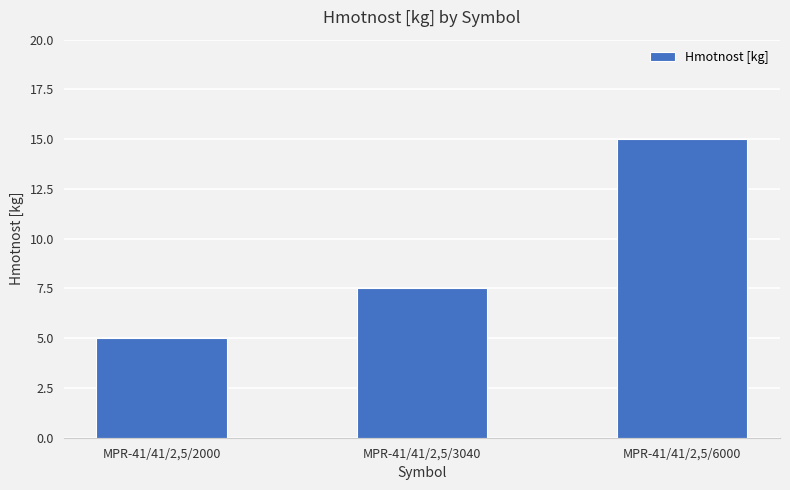

Which has a higher value, MPR-41/41/2,5/2000 or MPR-41/41/2,5/3040?

MPR-41/41/2,5/3040